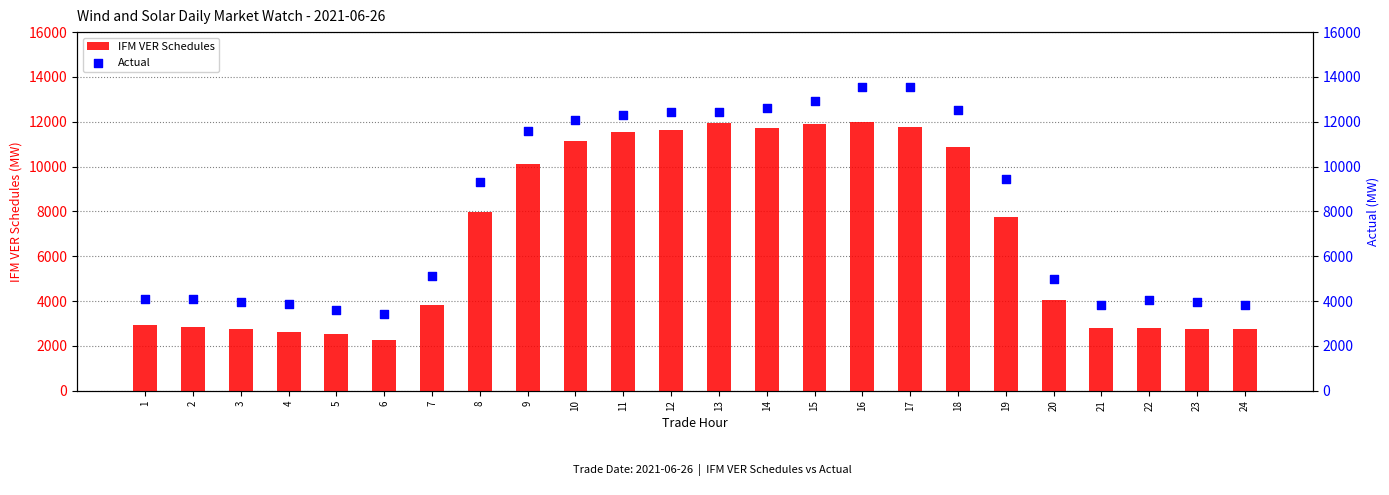

What are all the series names shown in the legend?

IFM VER Schedules, Actual